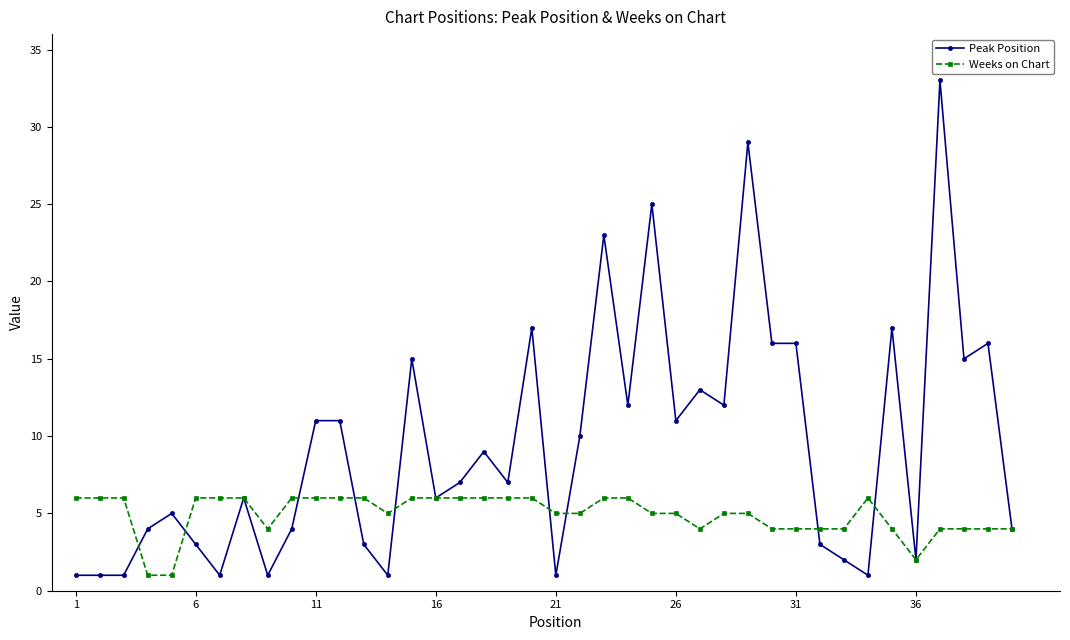

Reading left to right, transcribe all the data shown in this chart.

Peak Position: 1	1	1	4	5	3	1	6	1	4	11	11	3	1	15	6	7	9	7	17	1	10	23	12	25	11	13	12	29	16	16	3	2	1	17	2	33	15	16	4
Weeks on Chart: 6	6	6	1	1	6	6	6	4	6	6	6	6	5	6	6	6	6	6	6	5	5	6	6	5	5	4	5	5	4	4	4	4	6	4	2	4	4	4	4